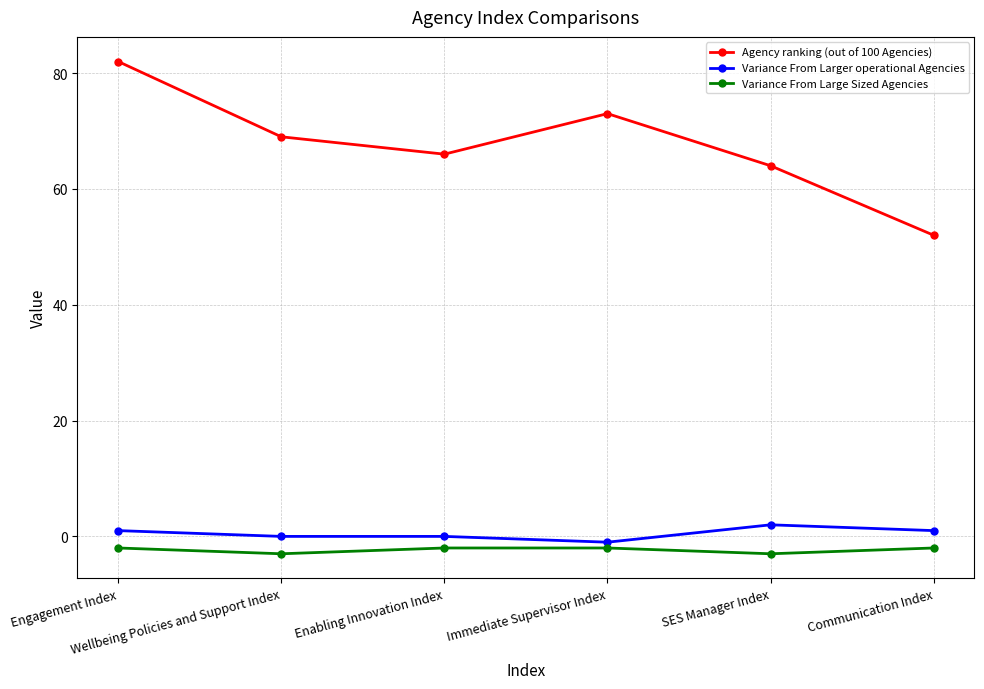

What is the greatest value displayed?

82